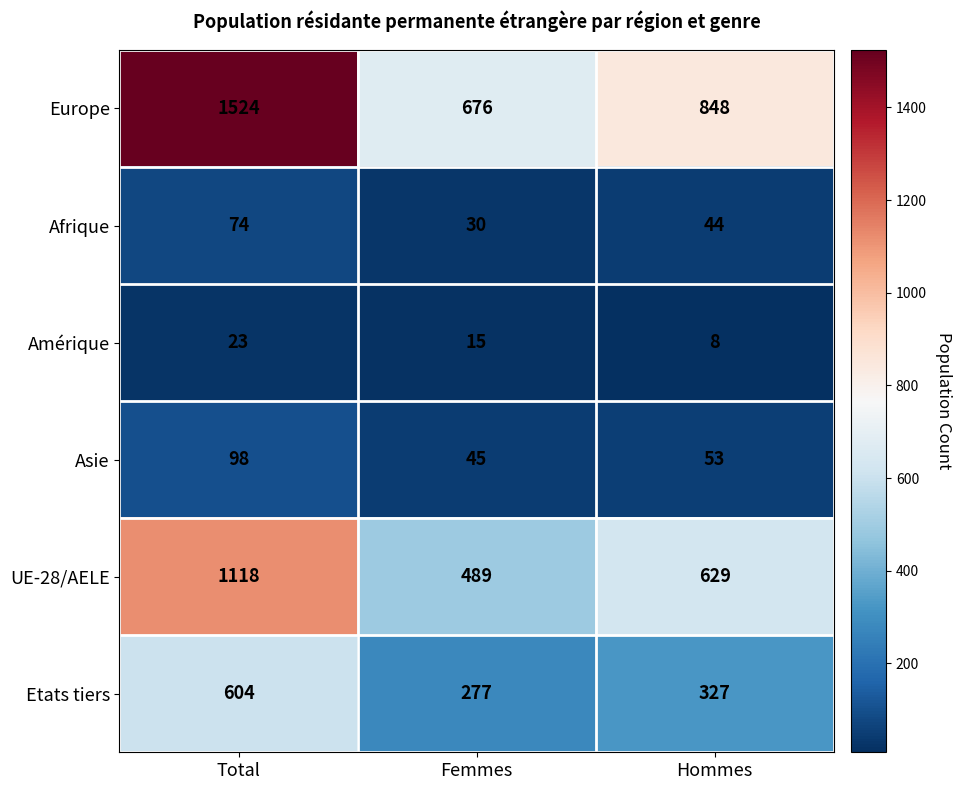

True or false: Amérique has a value of 8 at Hommes.

True